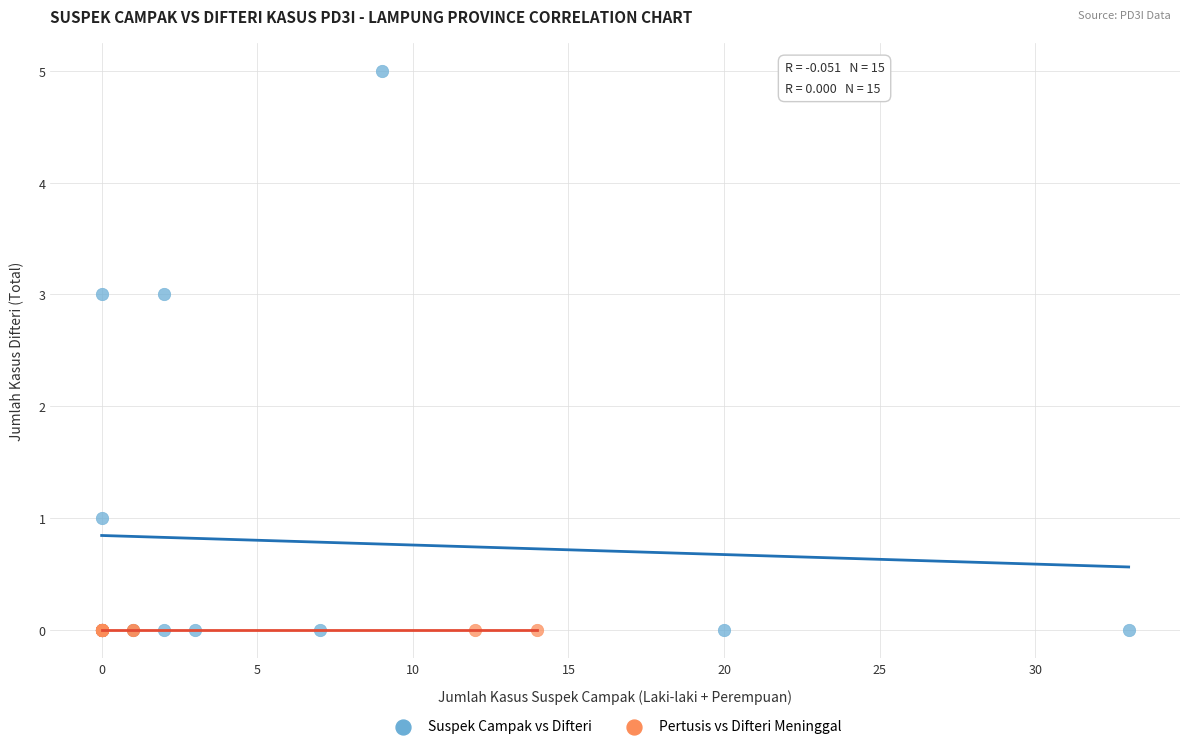

Which series reaches the maximum Y coordinate?

Suspek Campak vs Difteri